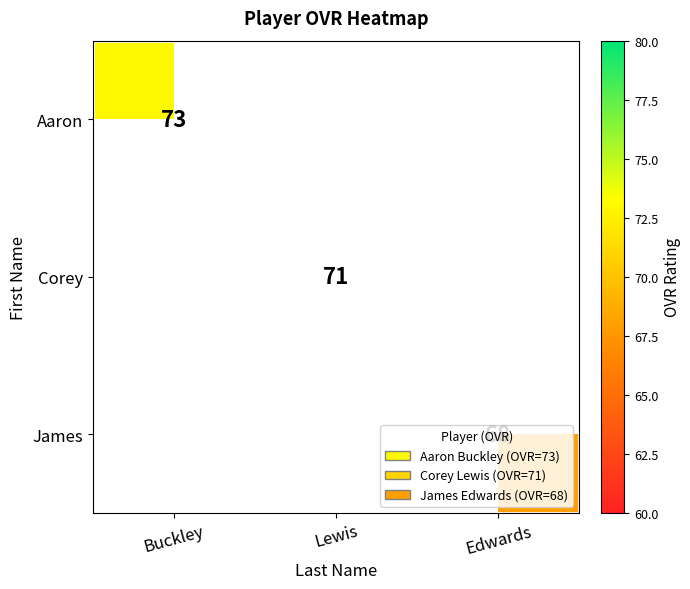

Count the number of data series in this chart.

3